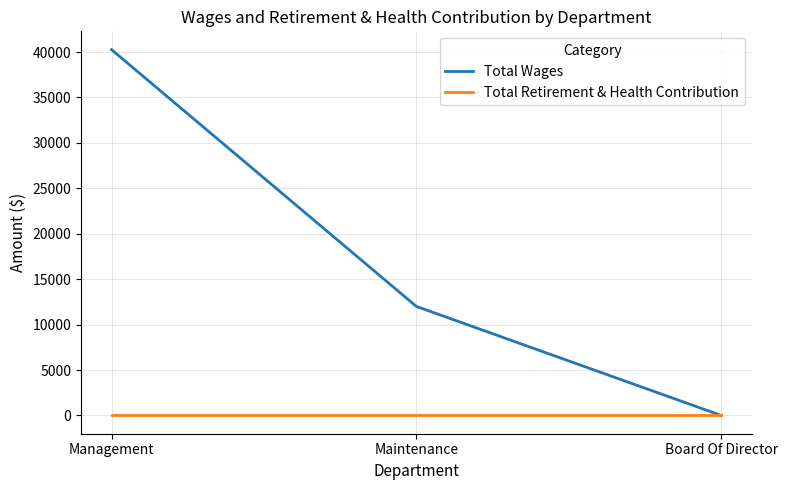

Reading left to right, what are all the values shown in this chart?

Total Wages: 40262	12000	0
Total Retirement & Health Contribution: 0	0	0